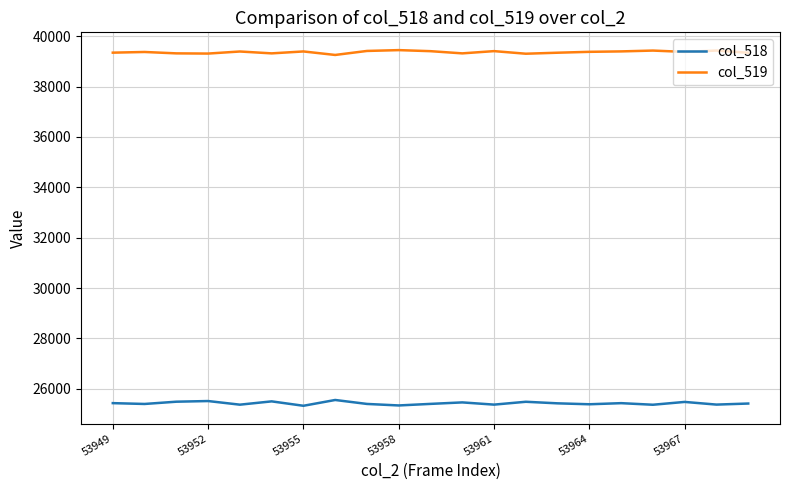

Count the number of categories in the chart.

21